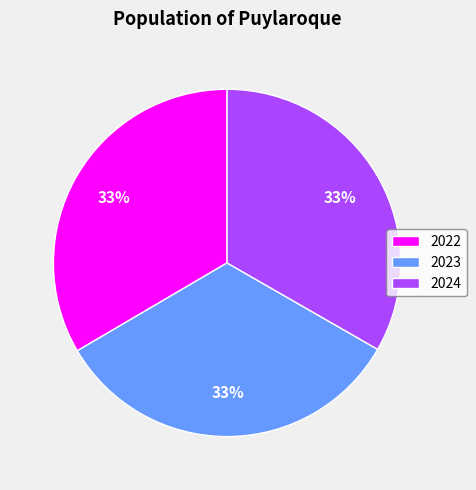

Does any single category account for the majority?

No